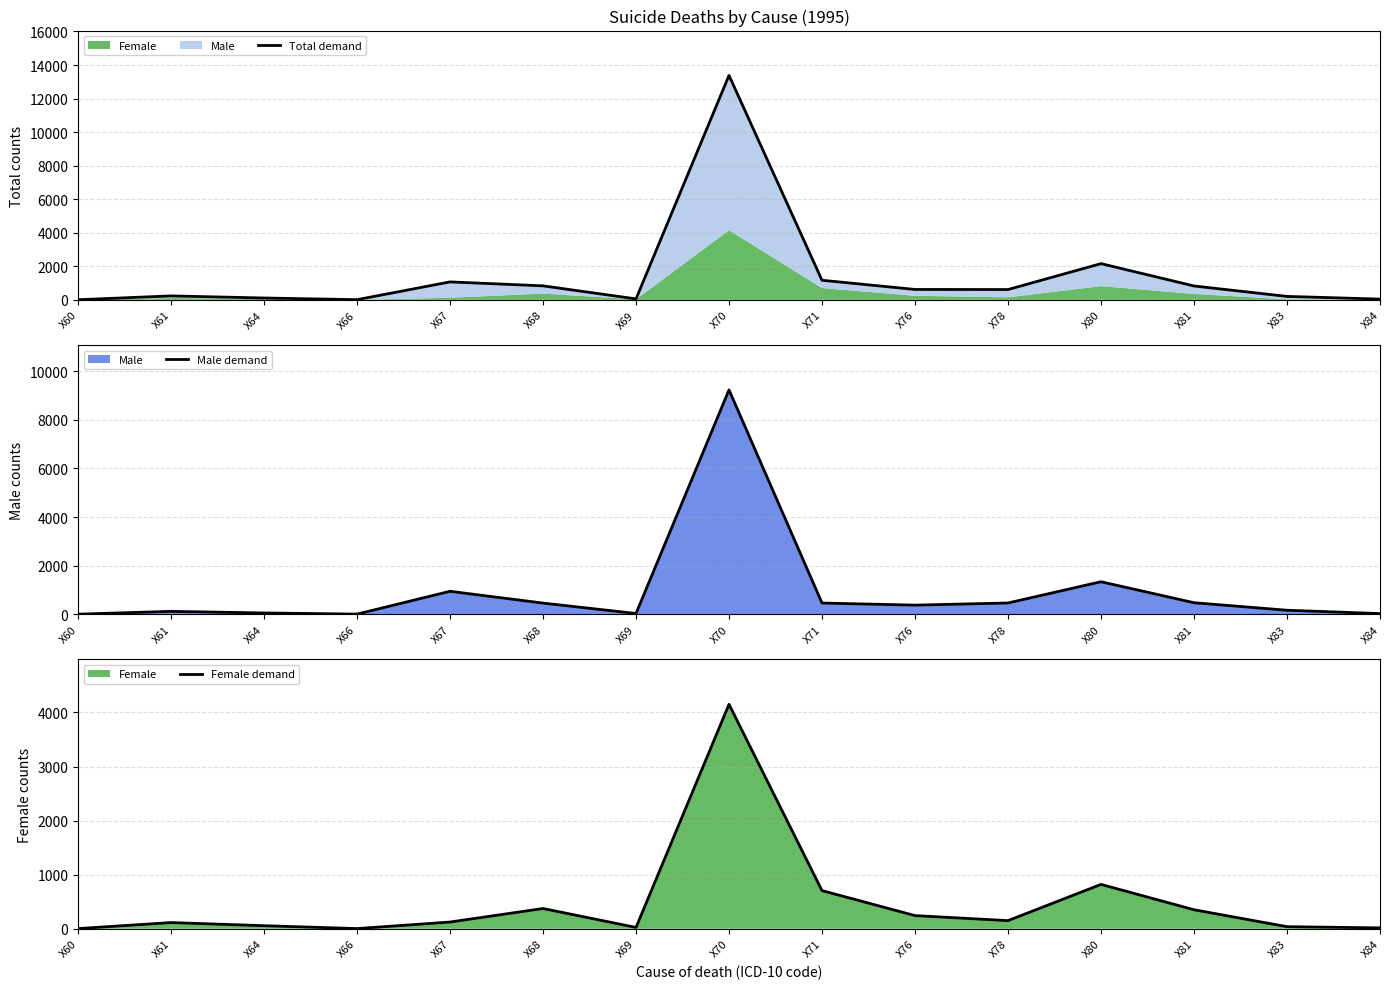

Does the chart have visible grid lines?

Yes